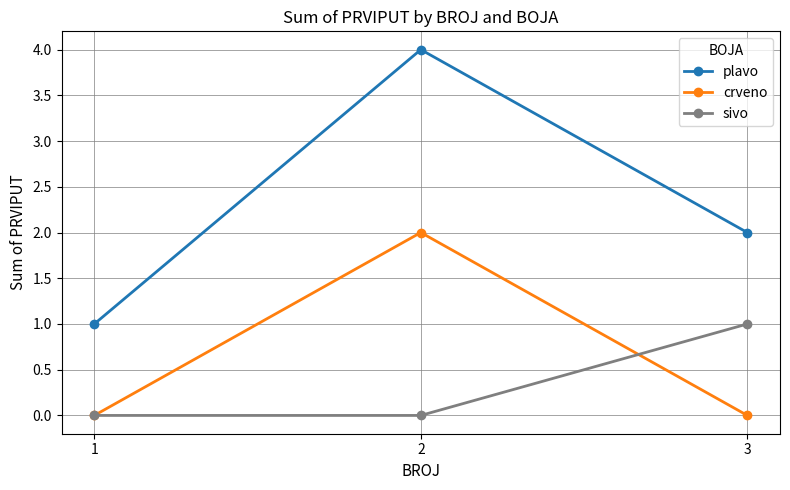

The plavo series shows 4 at 2. True or false?

True